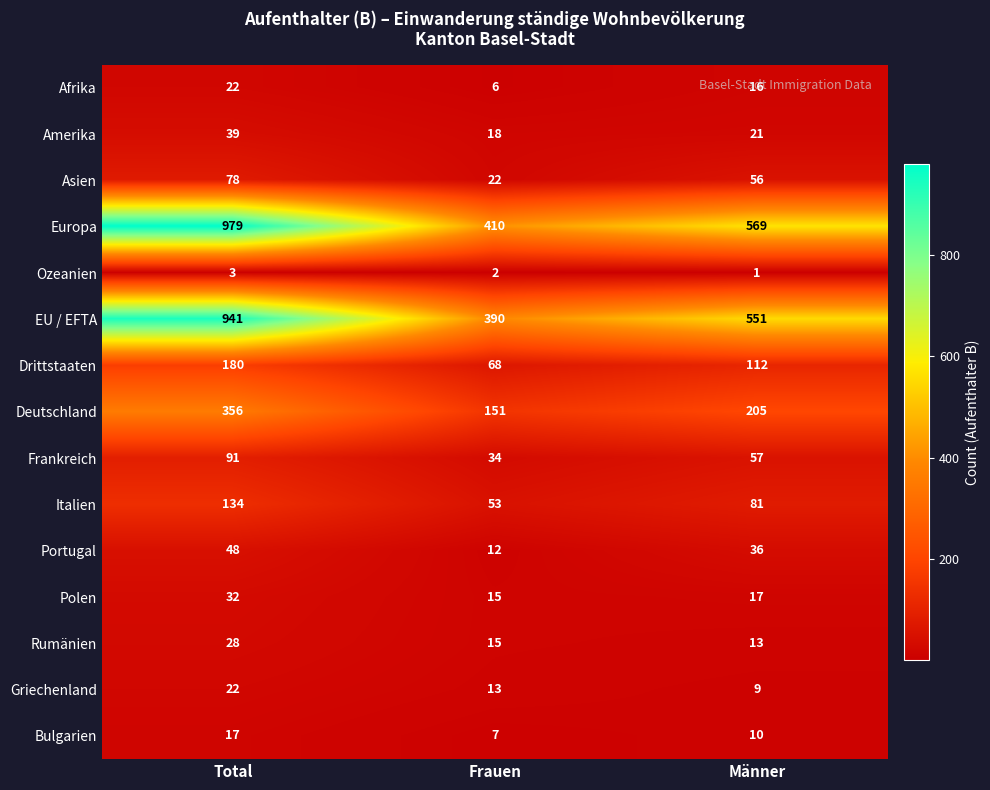

At how many categories does at least one series exceed 629?

1